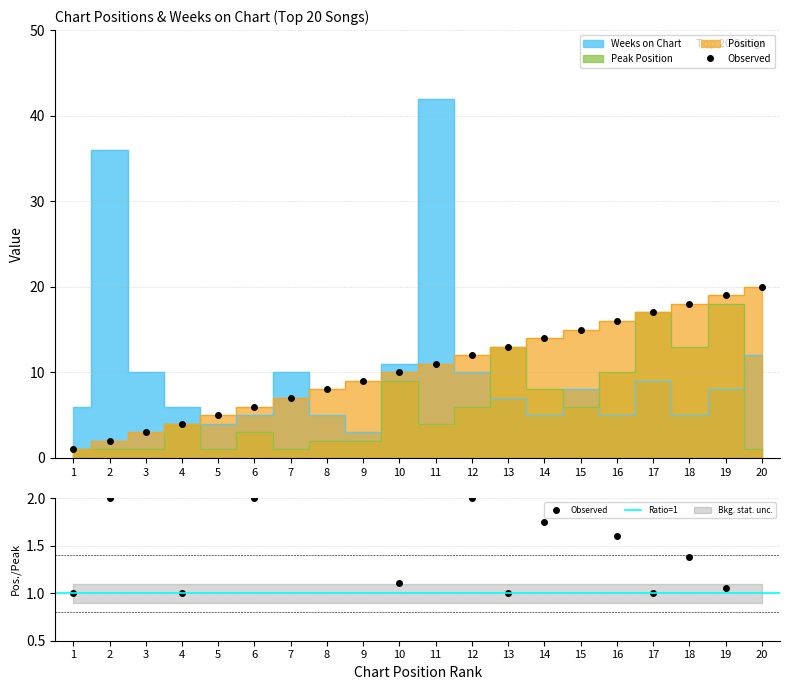

How many interior local peaks does the Peak Position series have?

6